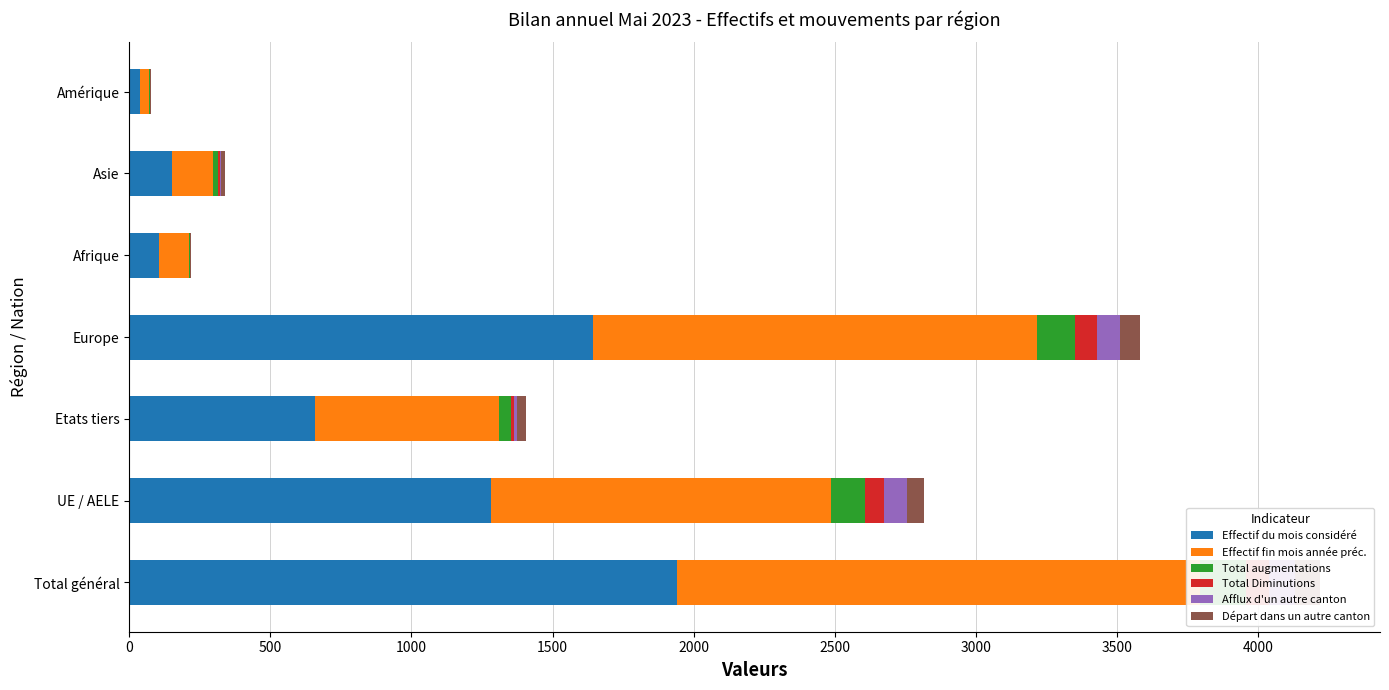

What are all the series names shown in the legend?

Effectif du mois considéré, Effectif fin mois année préc., Total augmentations, Total Diminutions, Afflux d'un autre canton, Départ dans un autre canton